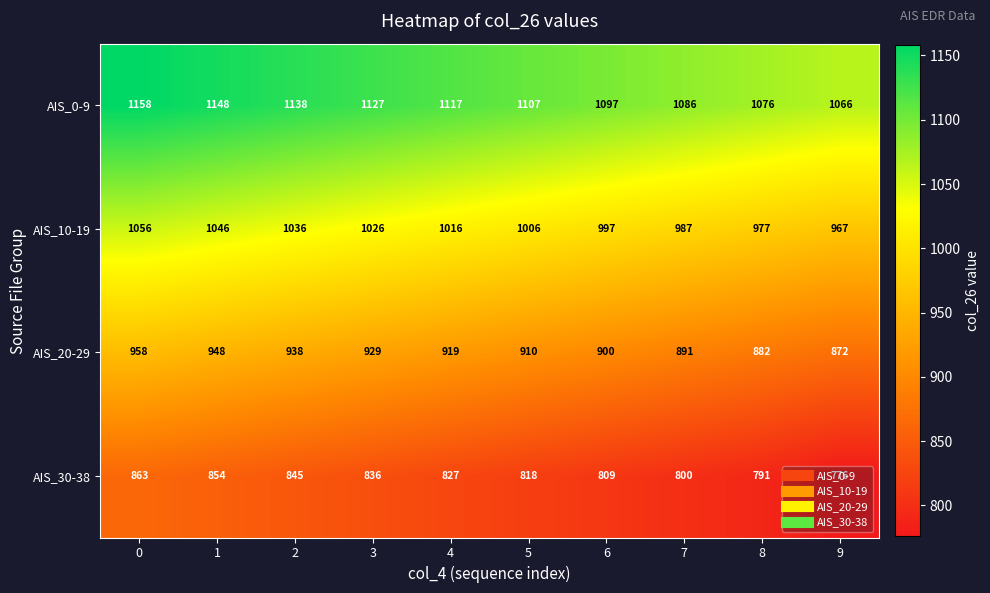

List the series in order of their overall mean, lowest first.

AIS_30-38, AIS_20-29, AIS_10-19, AIS_0-9